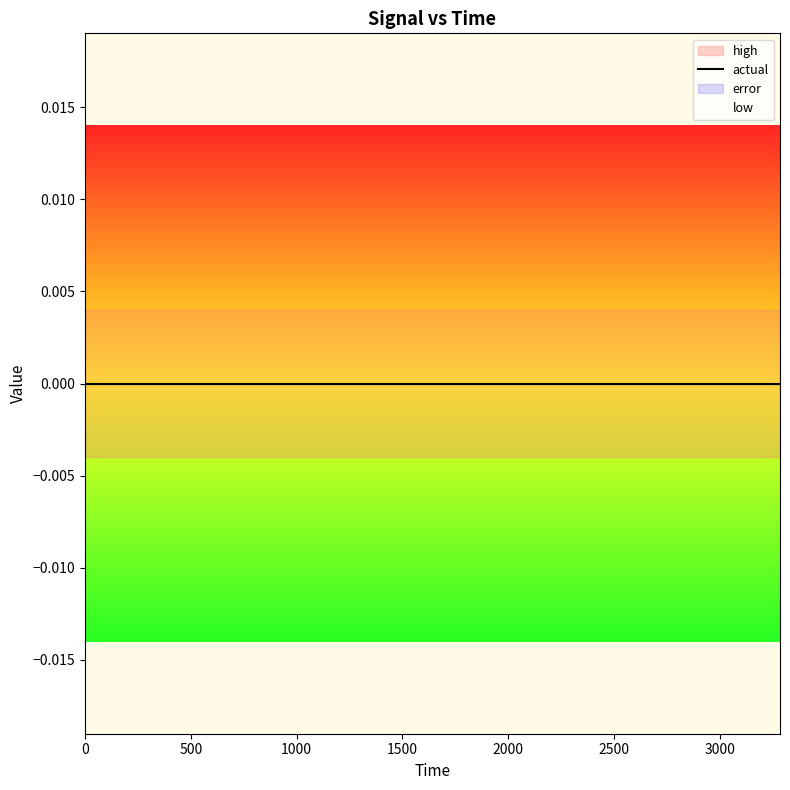

Reading left to right, extract all data points from this chart.

high: 0=0.0	172.8=0.0	345.6=0.0	518.4=0.0	691.2=0.0	864.0=0.0	1036.8=0.0	1209.6=0.0	1382.4=0.0	1555.2=0.0	1728.0=0.0	1900.8=0.0	2073.6=0.0	2246.4=0.0	2419.2=0.0	2592.0=0.0	2764.8=0.0	2937.6=0.0	3110.4=0.0	3283.2=0.0
actual: 0=0.0	172.8=0.0	345.6=0.0	518.4=0.0	691.2=0.0	864.0=0.0	1036.8=0.0	1209.6=0.0	1382.4=0.0	1555.2=0.0	1728.0=0.0	1900.8=0.0	2073.6=0.0	2246.4=0.0	2419.2=0.0	2592.0=0.0	2764.8=0.0	2937.6=0.0	3110.4=0.0	3283.2=0.0
low: 0=-0.0	172.8=-0.0	345.6=-0.0	518.4=-0.0	691.2=-0.0	864.0=-0.0	1036.8=-0.0	1209.6=-0.0	1382.4=-0.0	1555.2=-0.0	1728.0=-0.0	1900.8=-0.0	2073.6=-0.0	2246.4=-0.0	2419.2=-0.0	2592.0=-0.0	2764.8=-0.0	2937.6=-0.0	3110.4=-0.0	3283.2=-0.0
error: 0=0.0	172.8=0.0	345.6=0.0	518.4=0.0	691.2=0.0	864.0=0.0	1036.8=0.0	1209.6=0.0	1382.4=0.0	1555.2=0.0	1728.0=0.0	1900.8=0.0	2073.6=0.0	2246.4=0.0	2419.2=0.0	2592.0=0.0	2764.8=0.0	2937.6=0.0	3110.4=0.0	3283.2=0.0